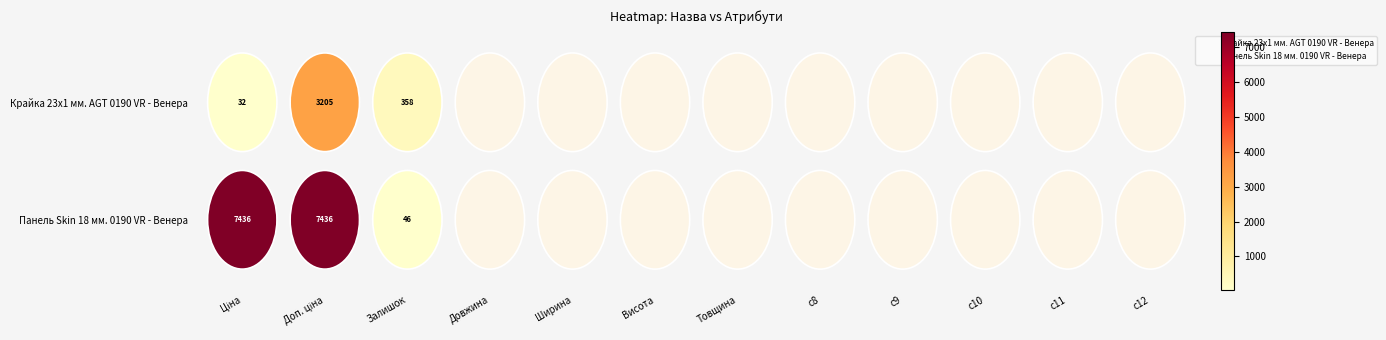

What are all the series names shown in the legend?

Крайка 23x1 мм. AGT 0190 VR - Венера, Панель Skin 18 мм. 0190 VR - Венера